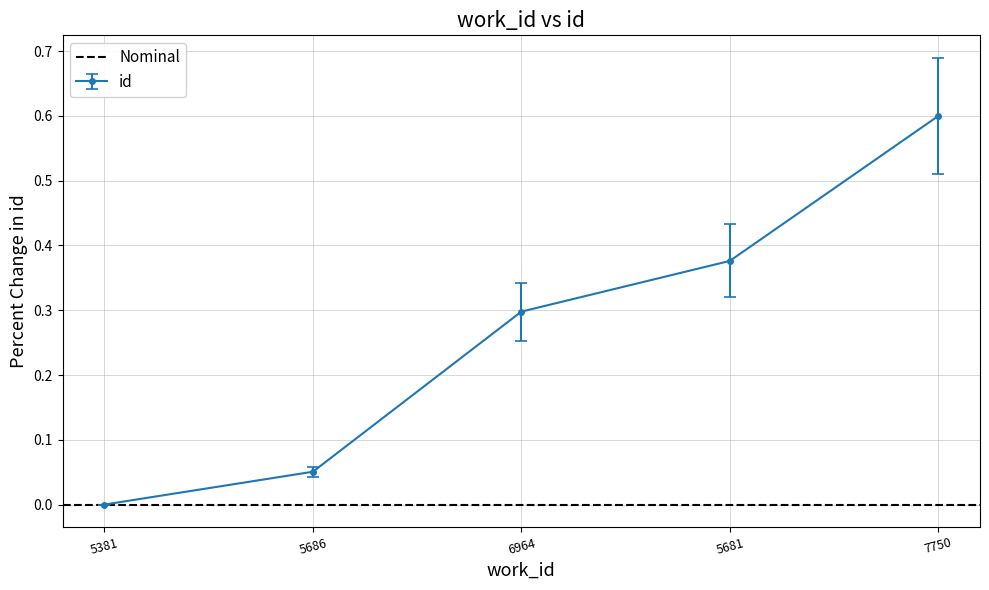

True or false: id has more than 1 points higher than both neighbors.

False